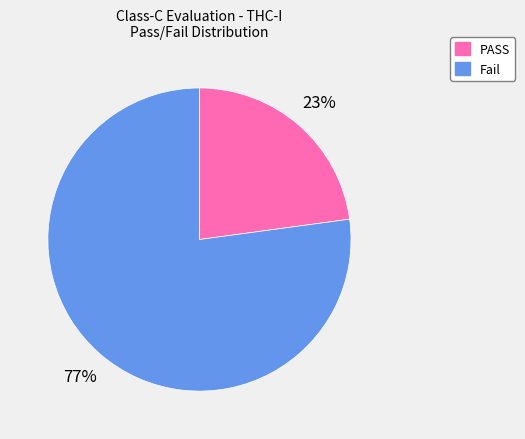

Does any single category account for the majority?

Yes